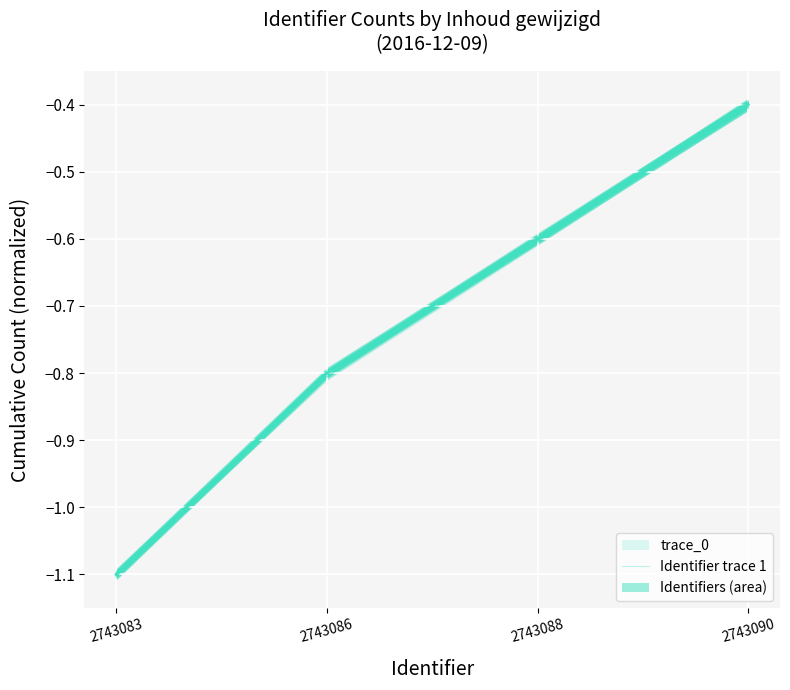

What is the sum of the values at 2743083 and 2743086?

-1.9